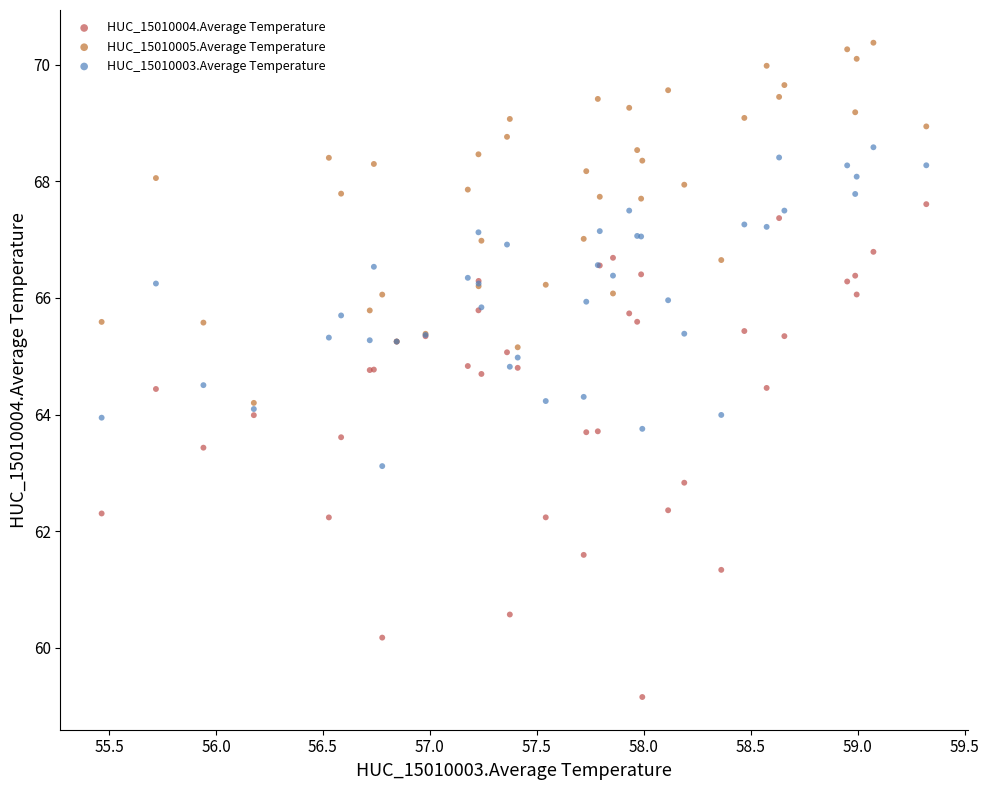

Which series contains the highest Y value?

HUC_15010005.Average Temperature